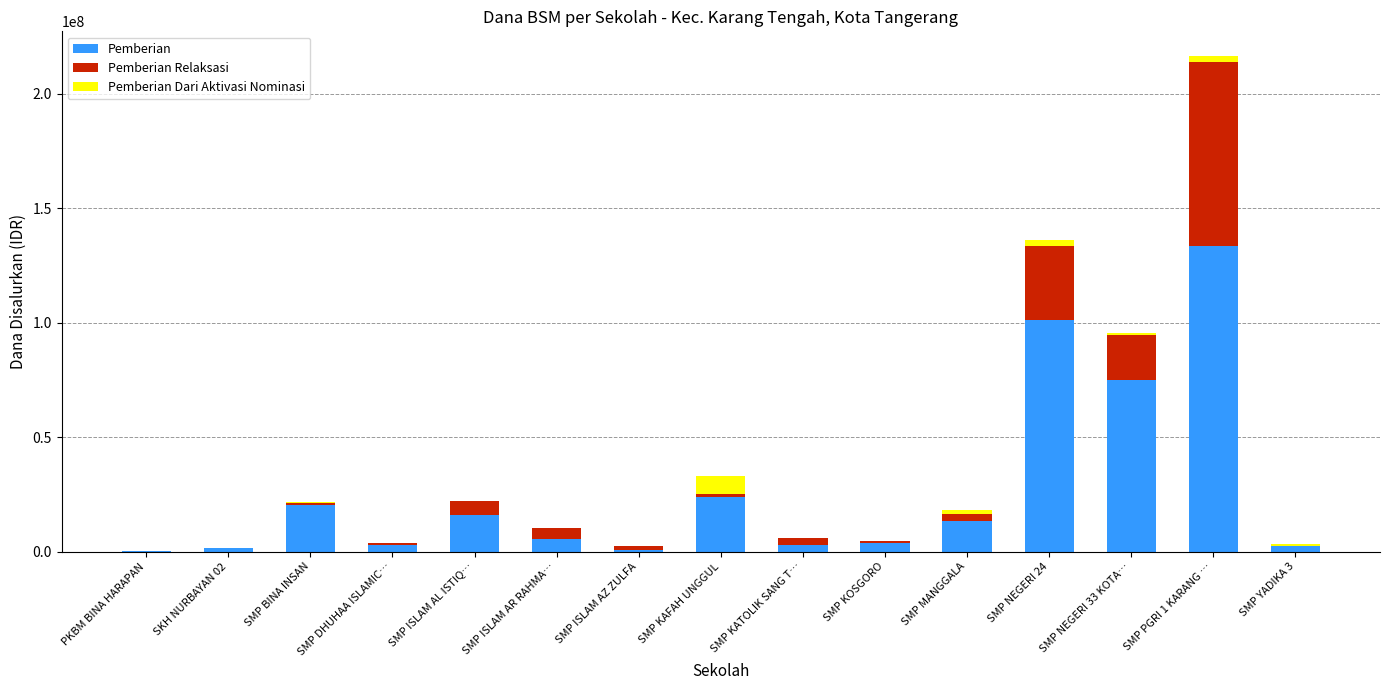

How many data points does each series have?

15